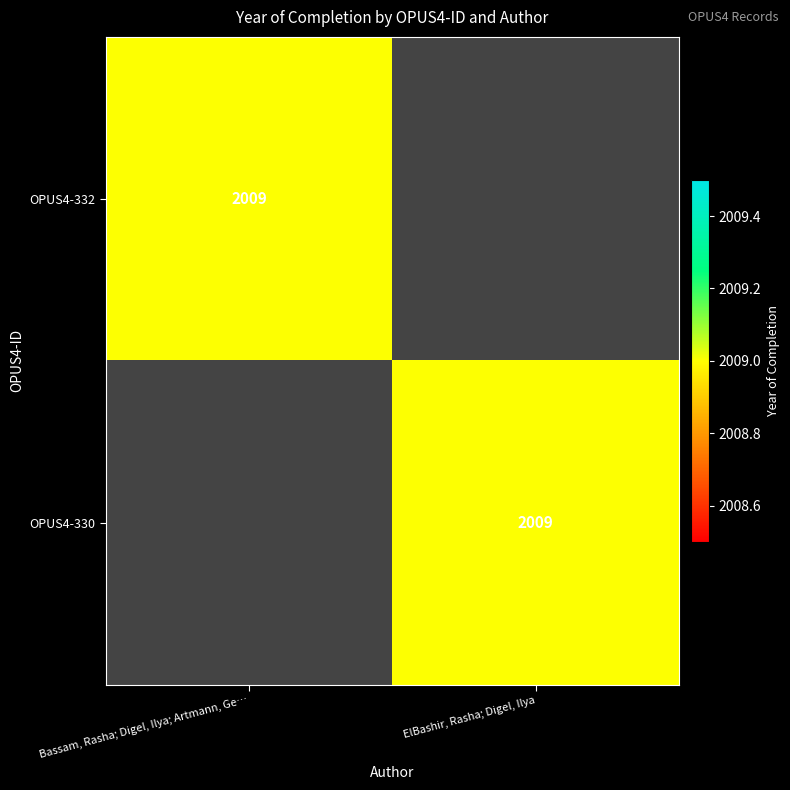

How many positive values does the OPUS4-330 series have?

1